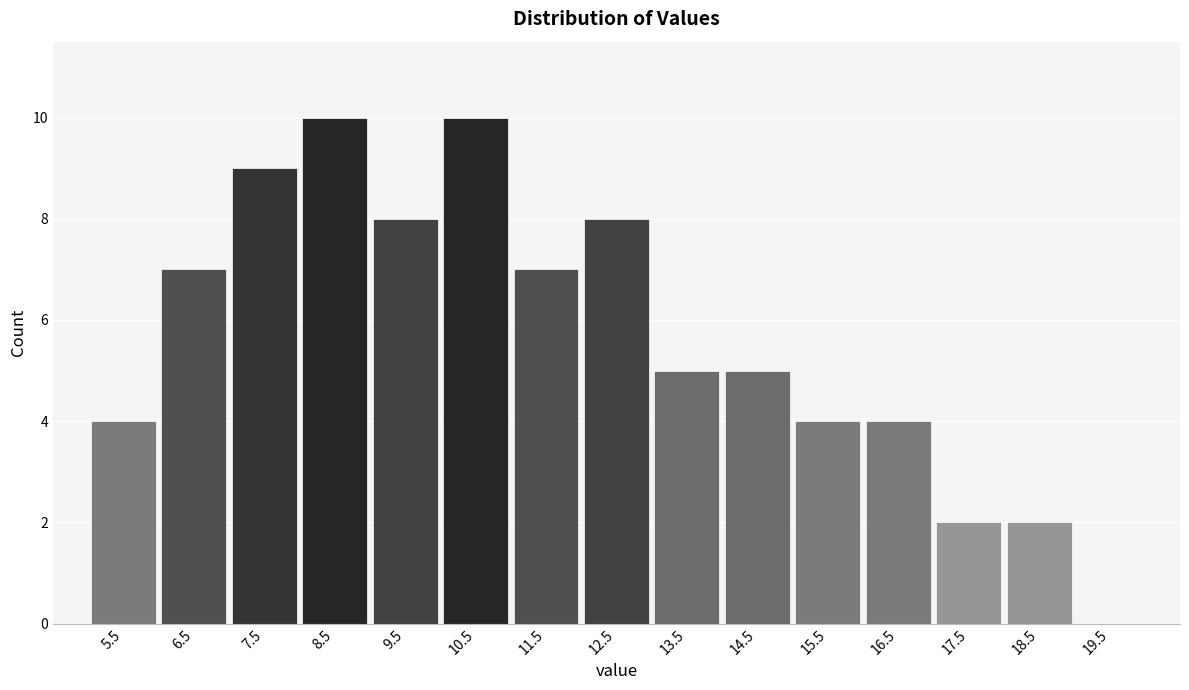

Reading left to right, extract all data points from this chart.

5.5=4	6.5=7	7.5=9	8.5=10	9.5=8	10.5=10	11.5=7	12.5=8	13.5=5	14.5=5	15.5=4	16.5=4	17.5=2	18.5=2	19.5=0